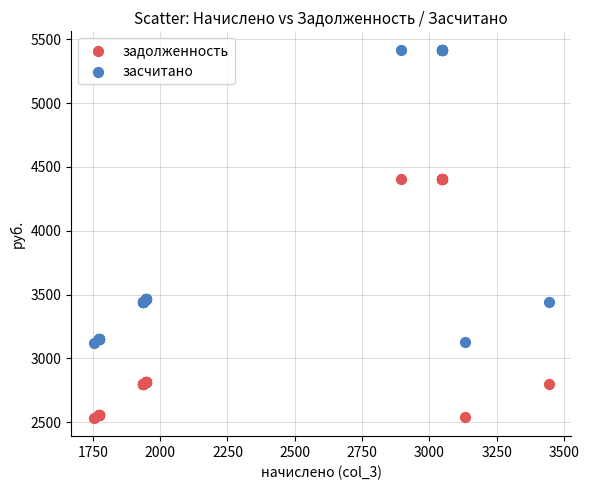

Which series contains the highest Y value?

засчитано